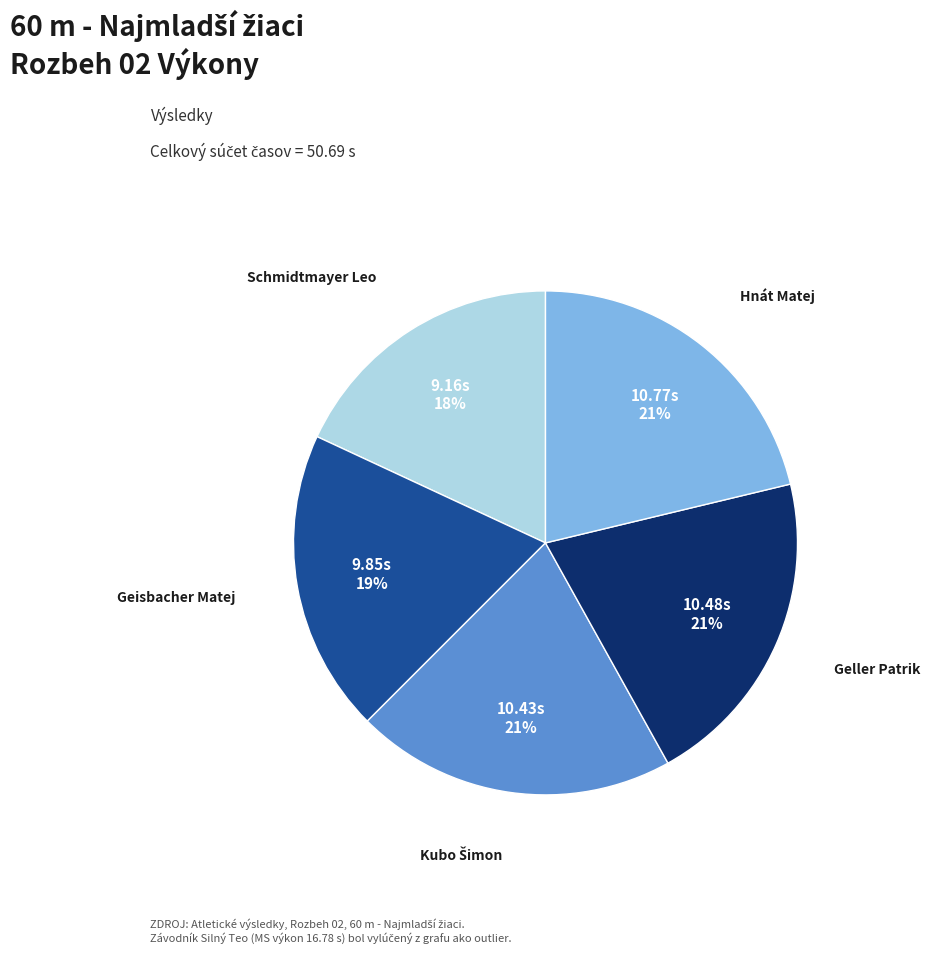

To the nearest percent, what is the difference between the Schmidtmayer Leo and Geller Patrik slice percentages?

3%